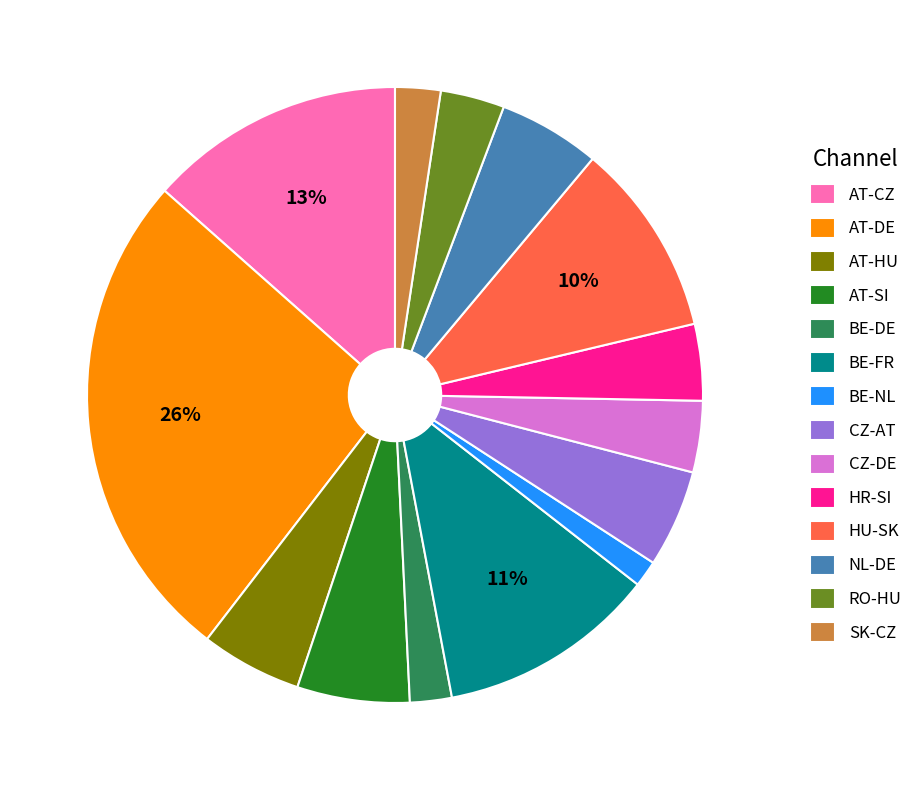

How many slices are in this pie chart?

14